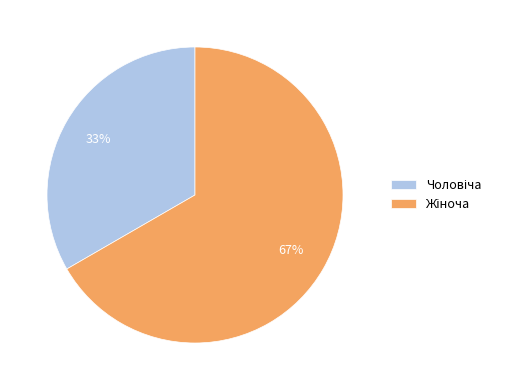

To the nearest percent, what is the average slice percentage?

50%